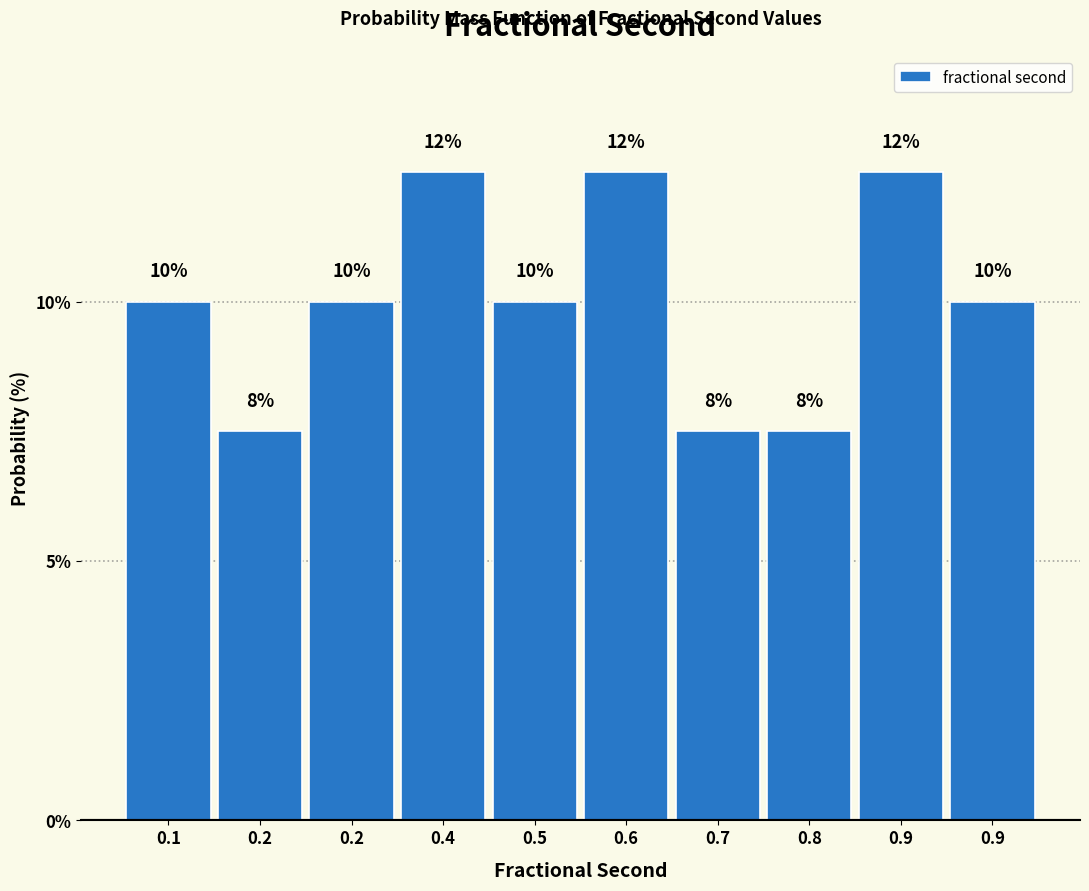

Does the chart contain any negative values?

No